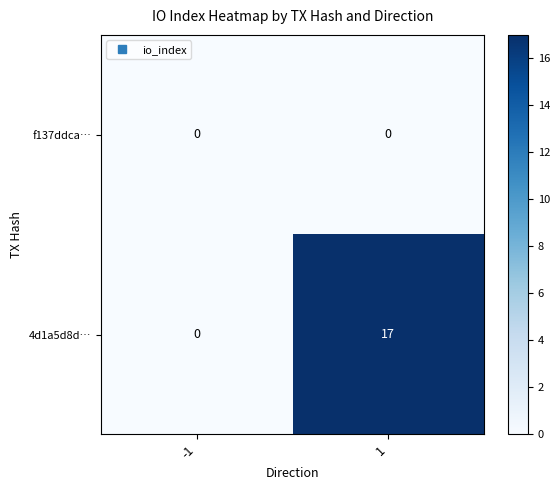

Is it true that 4d1a5d8d… equals 17 at 1?

True